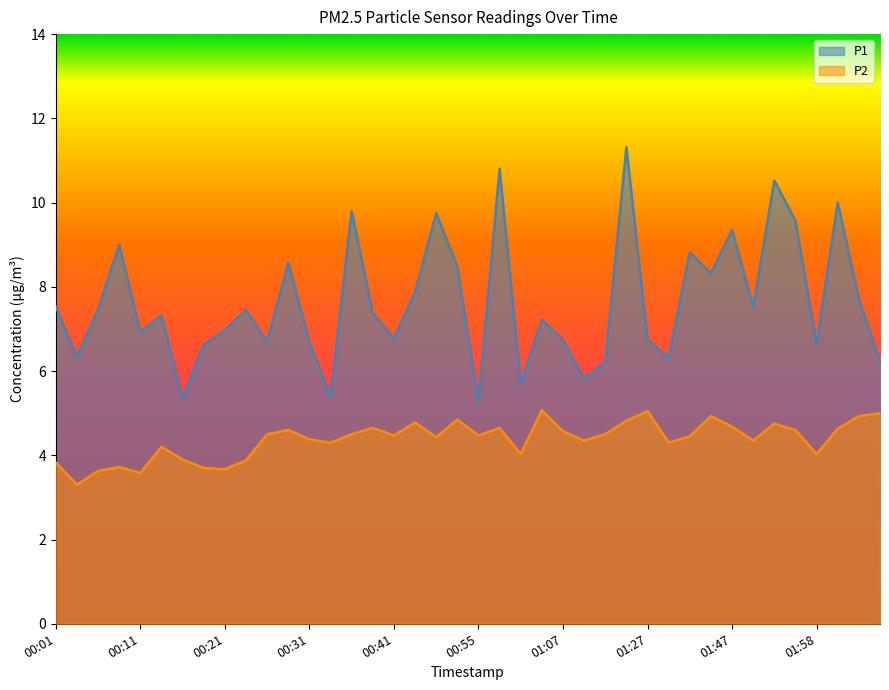

True or false: P1 has a value of 8.6 at 00:28.

True